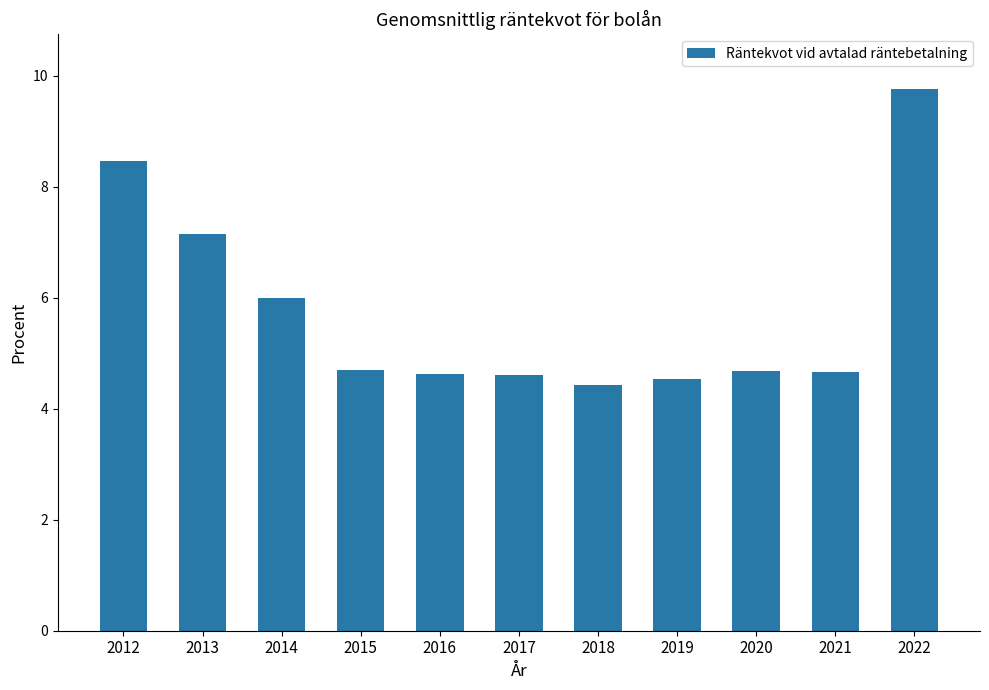

Does the chart contain stacked bars?

No